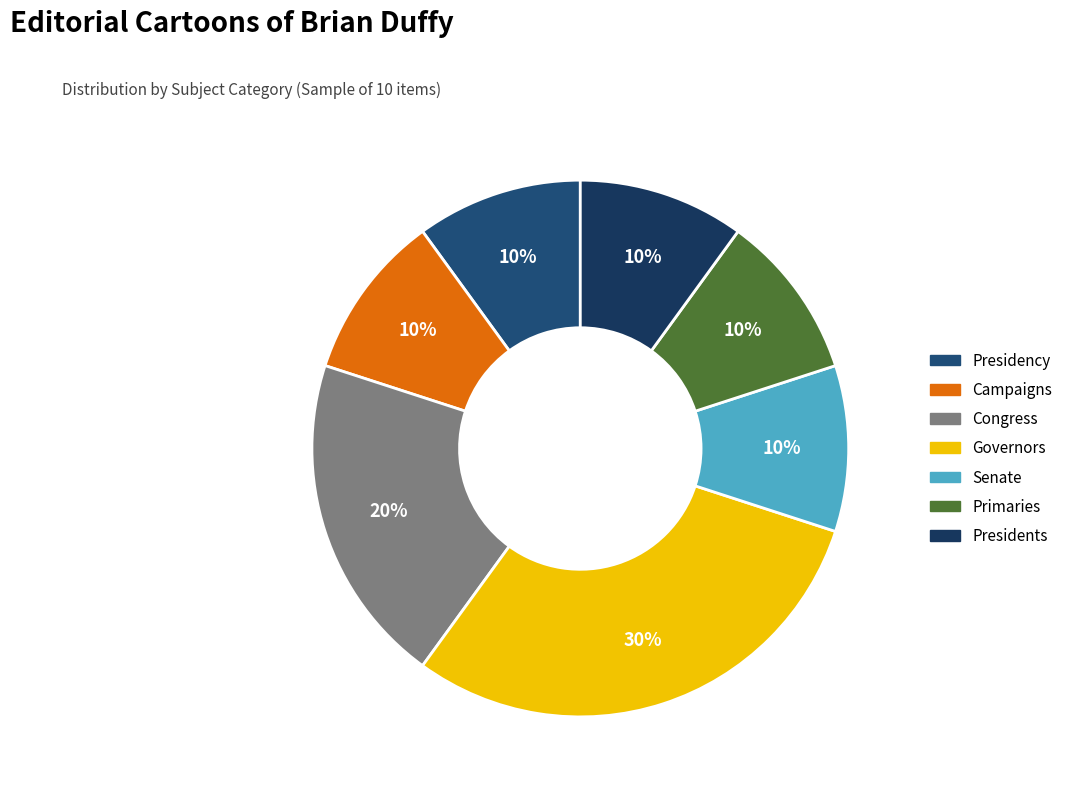

Approximately how many times larger is the value at Campaigns compared to Governors?

0.3